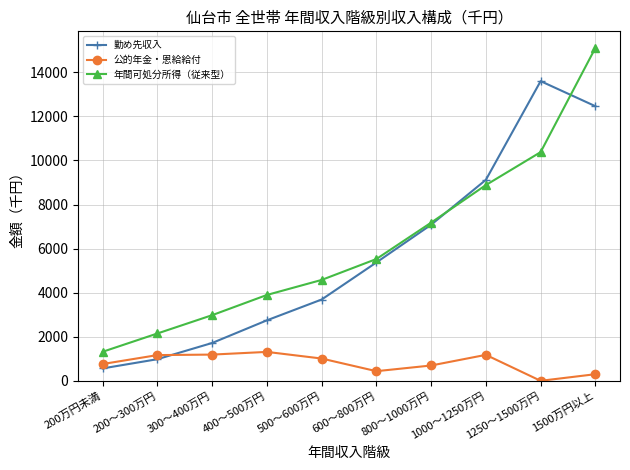

True or false: 勤め先収入 has a value of 5371 at 600～800万円.

True